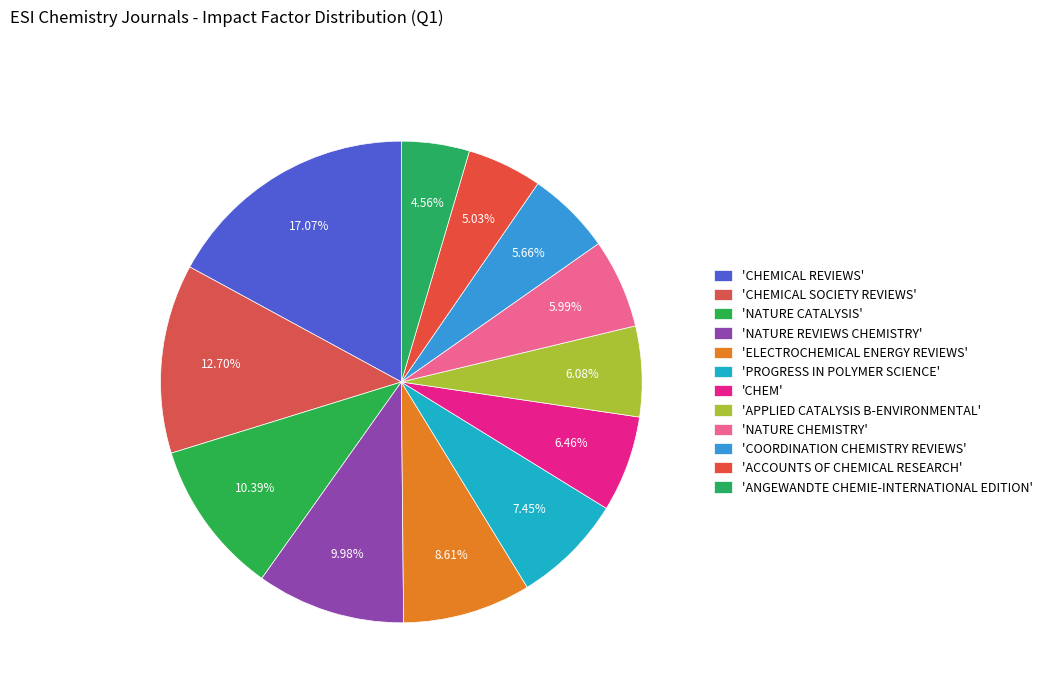

Count the number of slices in the pie.

12